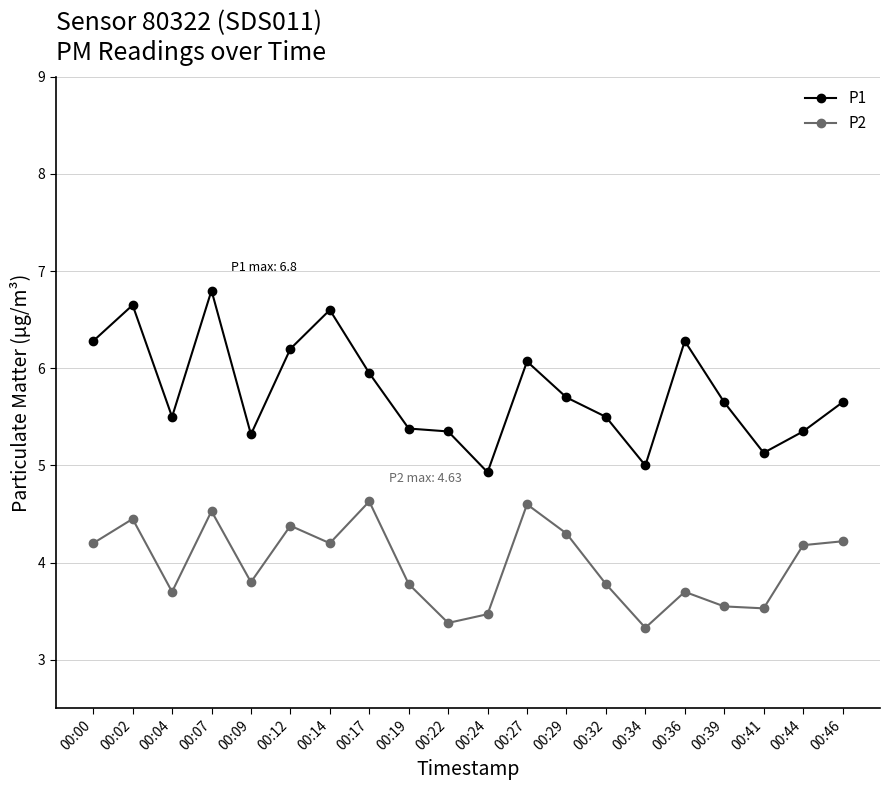

Rank the series at 00:12 from highest to lowest value.

P1, P2